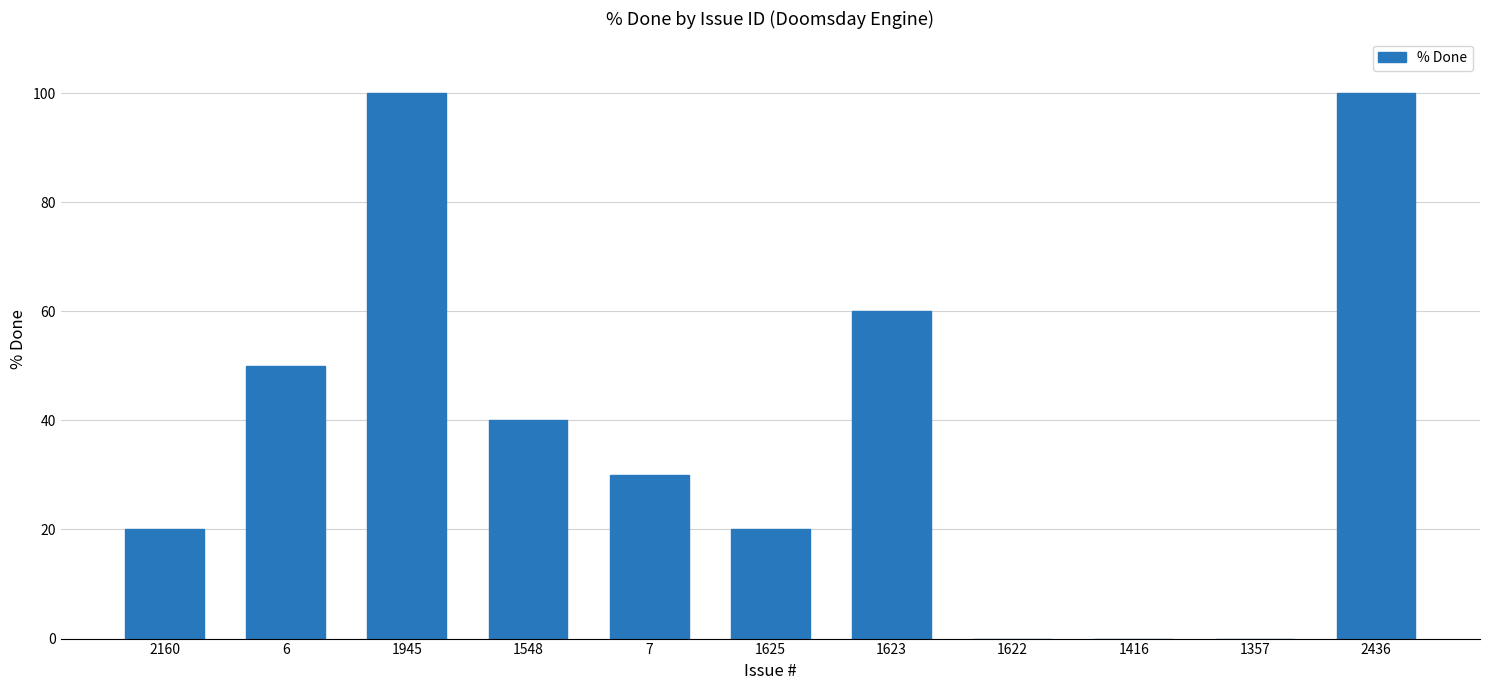

What is the average value?

38